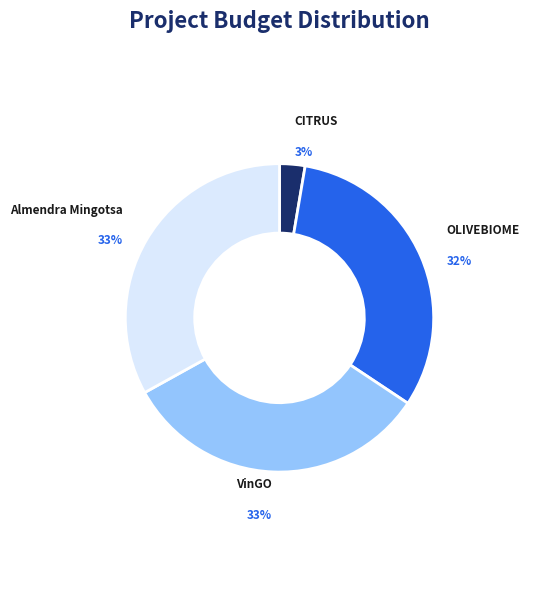

To the nearest percent, what is the average slice percentage?

25%